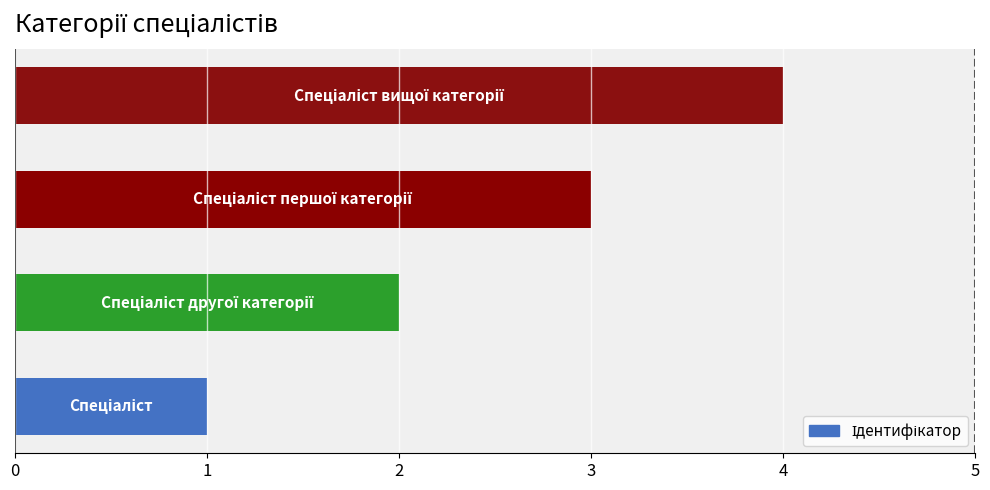

What is the sum of all values?

10